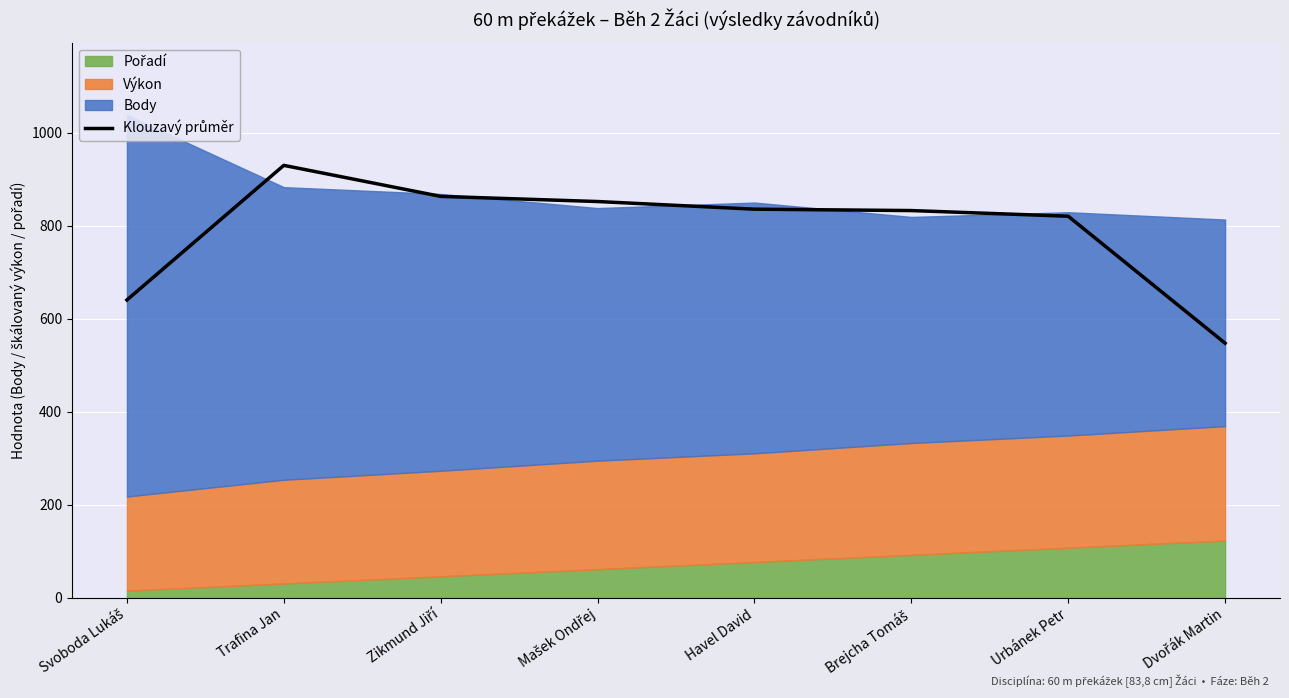

True or false: the data shows 795.9 at Dvořák Martin.

False